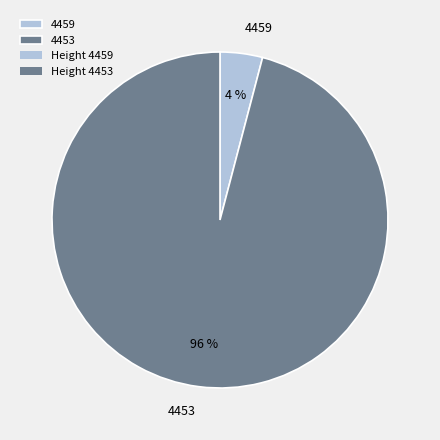

Which category has the smallest portion of the pie?

4459